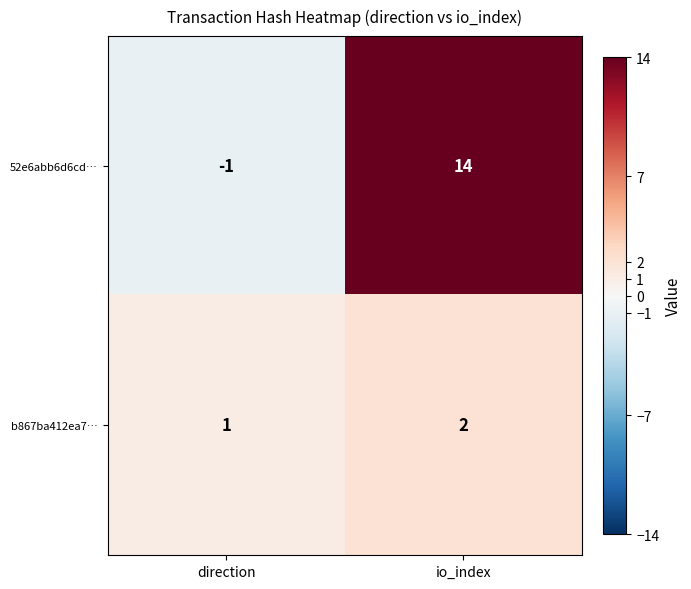

Rank the series at direction from lowest to highest value.

52e6abb6d6cd…, b867ba412ea7…